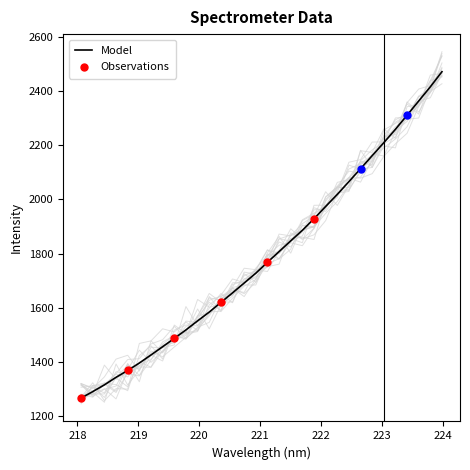

What is the change in value from 219.2067 to 220.7354?

+265.1